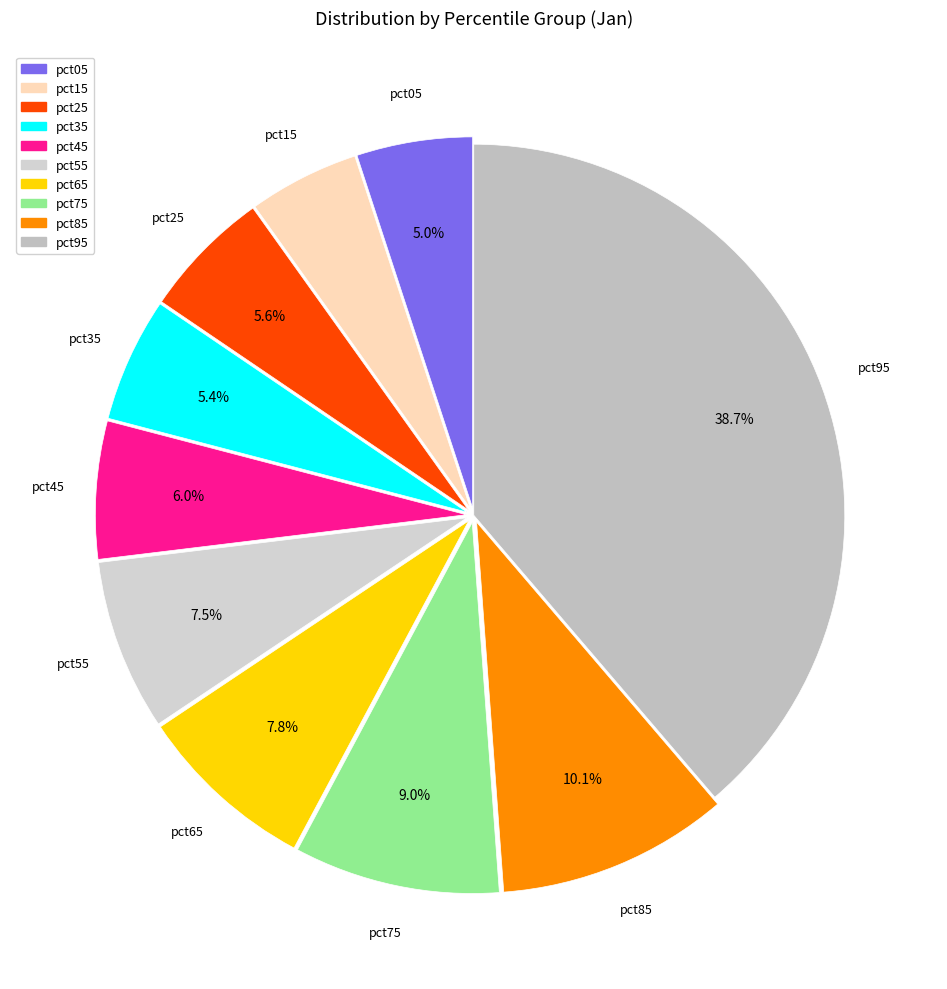

Which slice is the largest?

pct95